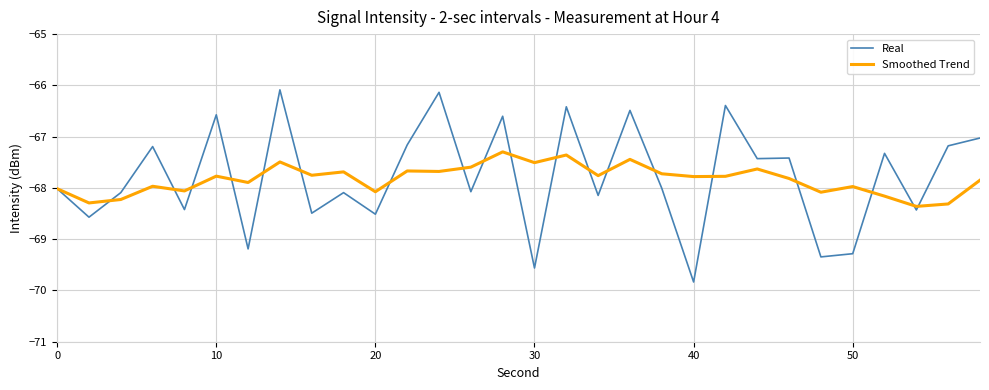

Rank the series by their maximum value, from highest to lowest.

Real, Smoothed Trend